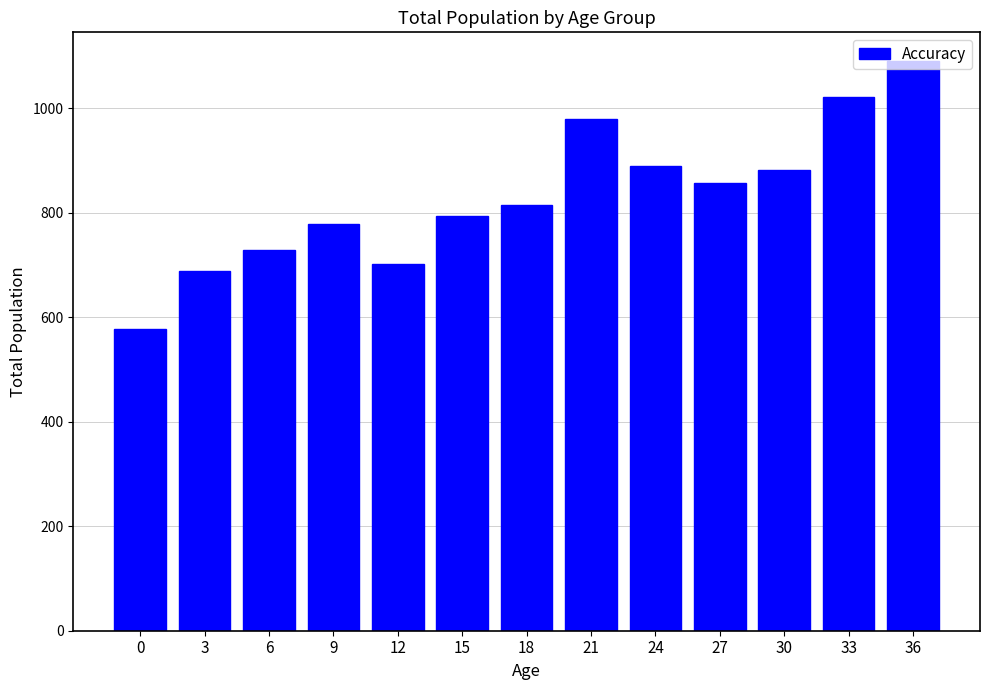

What is the approximate value at 36, to the nearest 100?

1100